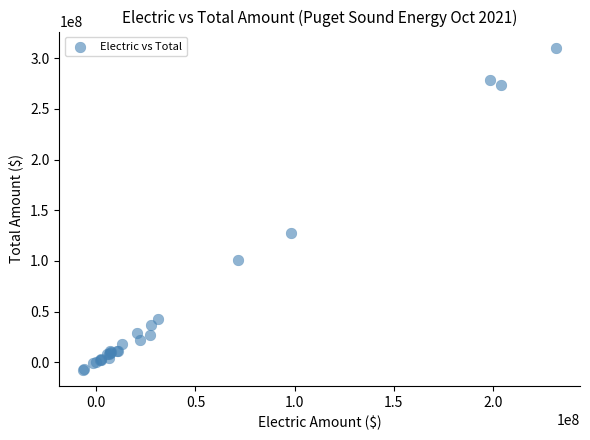

What Y value in the scatter plot is closest to 151378435?

127090483.3